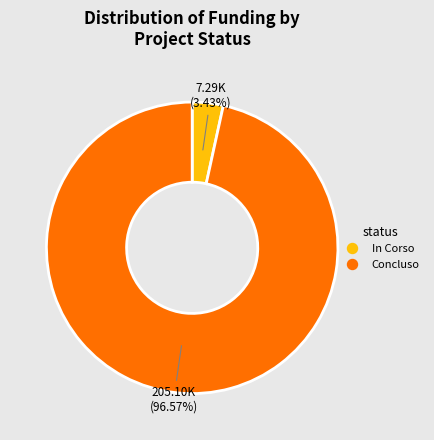

What percentage is NOT represented by In Corso?

96.6%